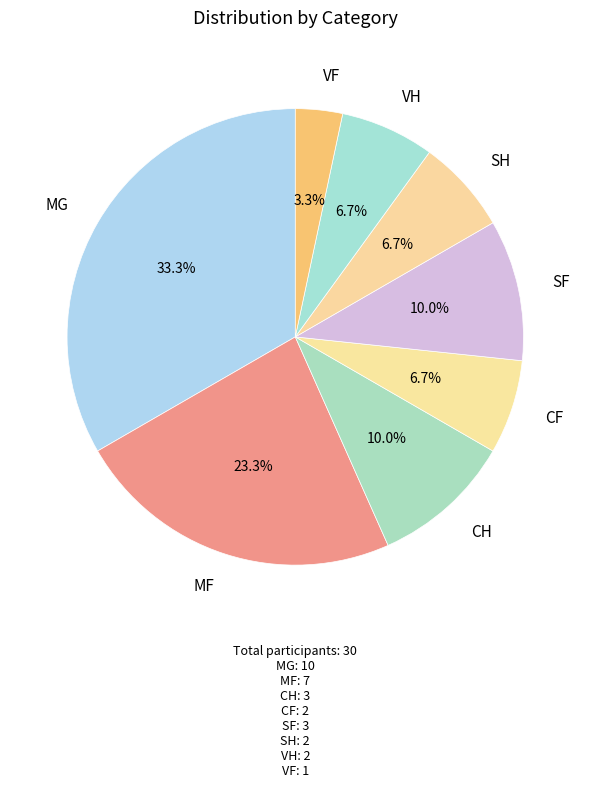

What is the smallest slice in the pie chart?

VF